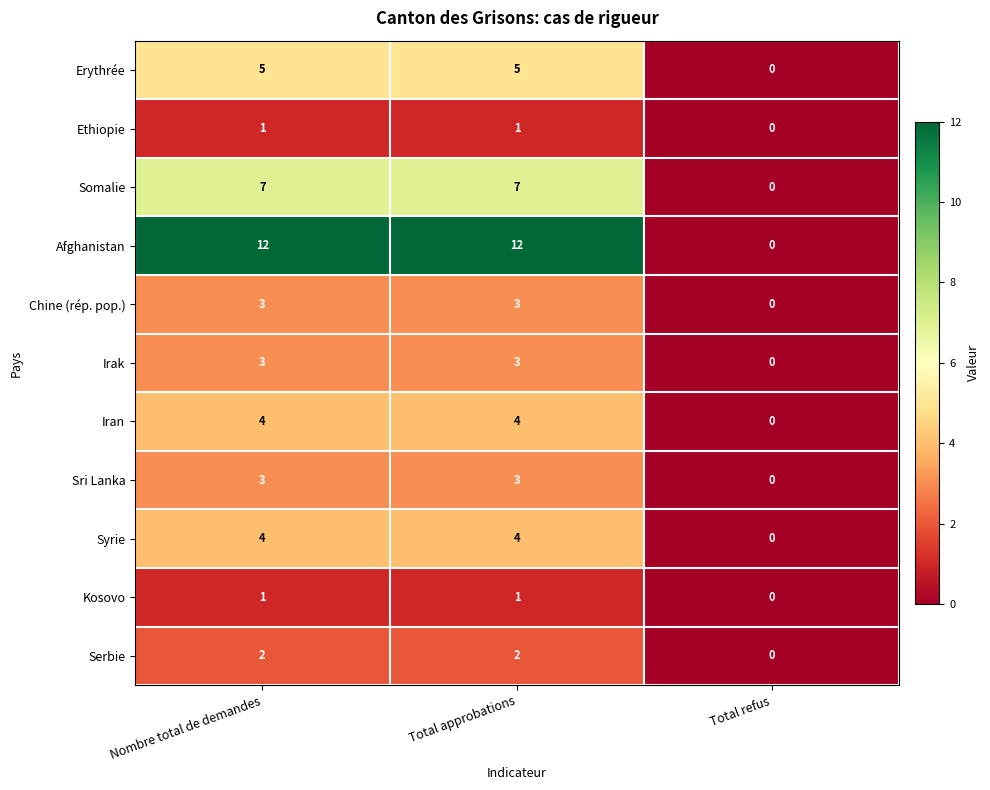

What is the average value of the Syrie series?

3